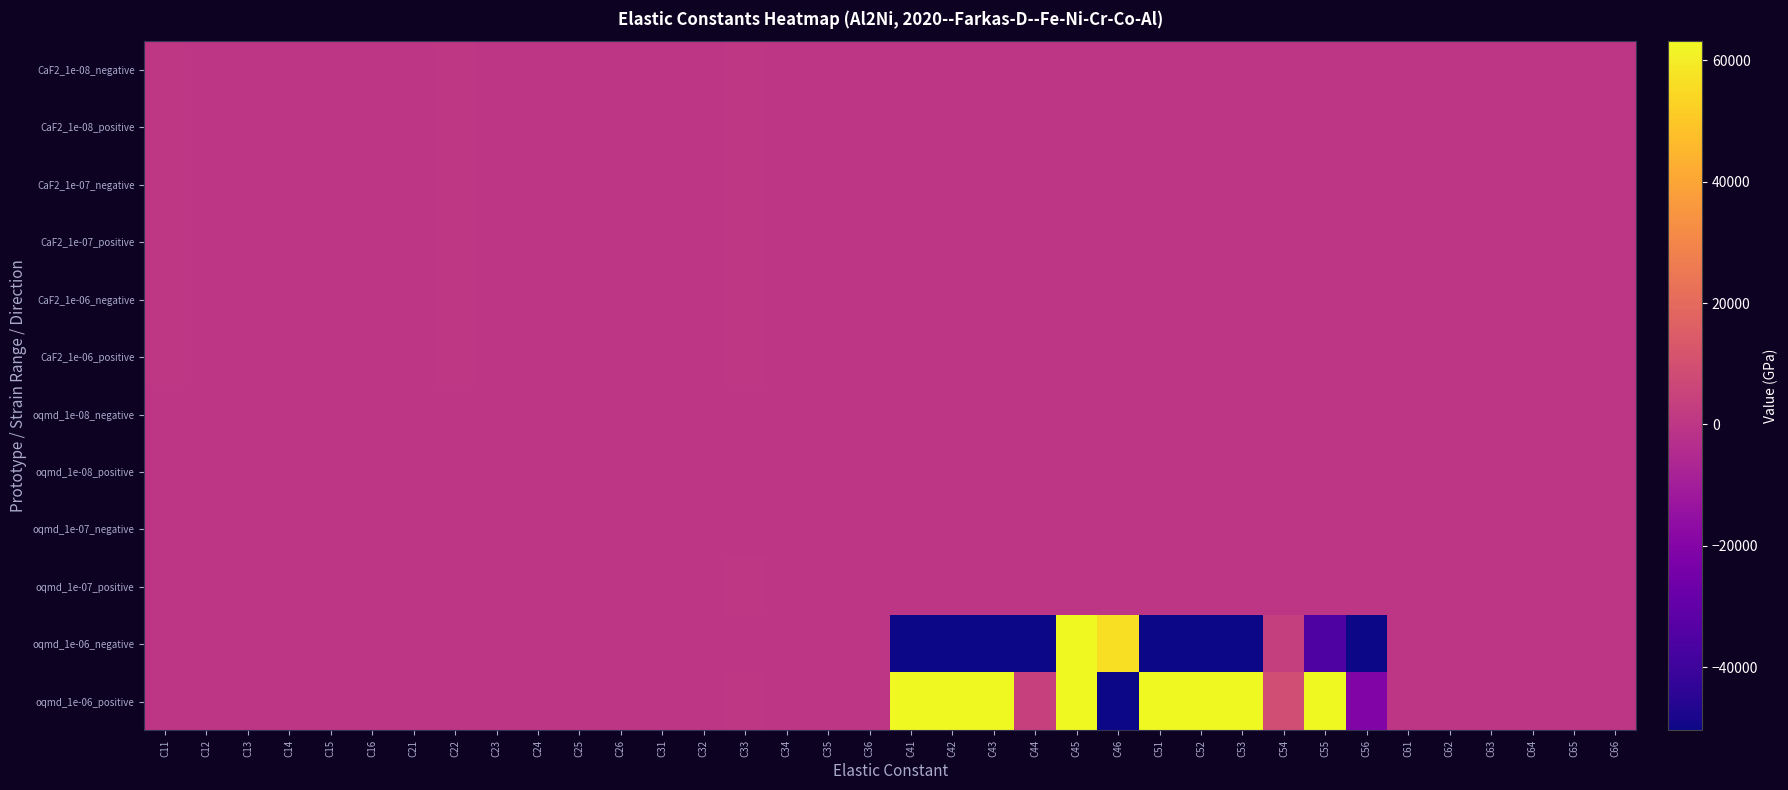

Which series has the largest total across all categories?

oqmd_1e-06_positive